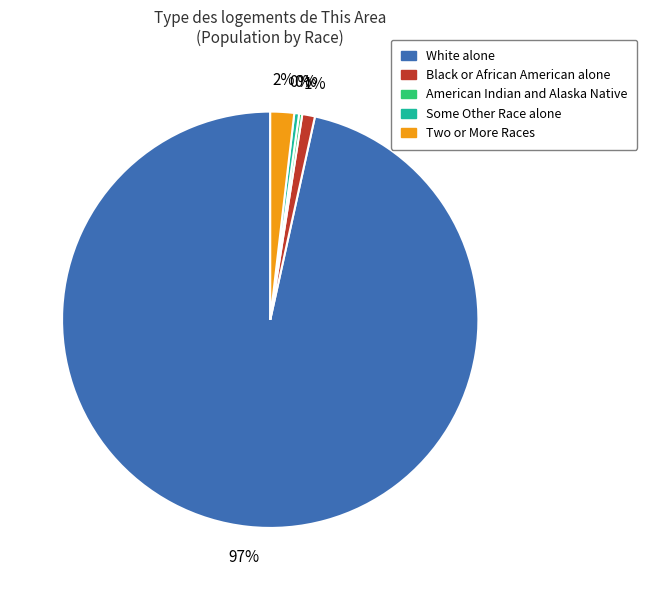

Between White alone and Two or More Races, which is larger?

White alone